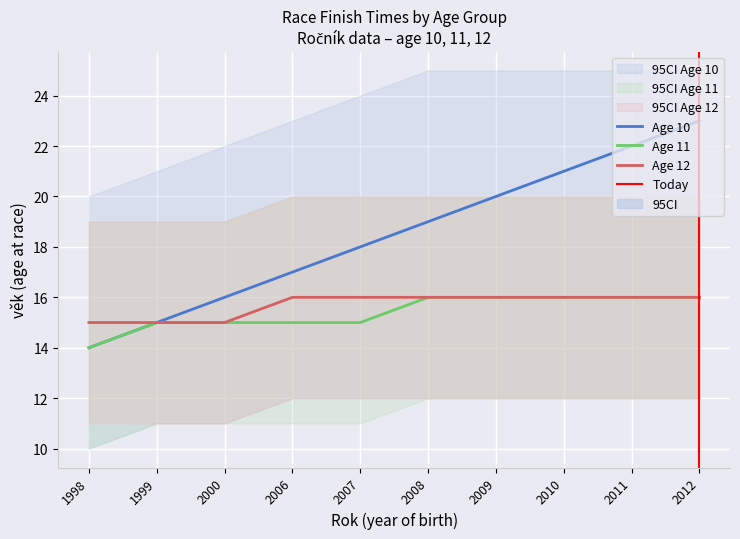

What is the value of the věk_12 point at the 10th from the left?

16